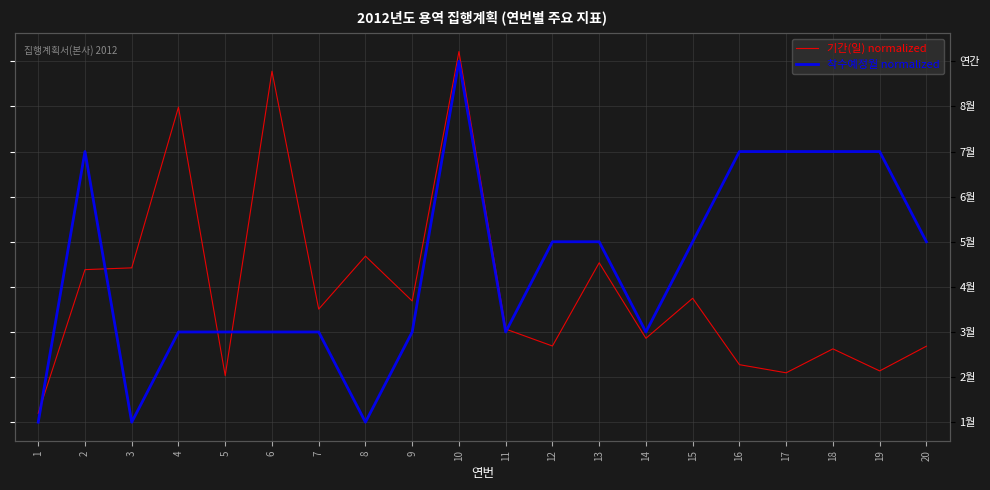

What is the value of the 기간(일) normalized point at the 15th from the left?

34.3